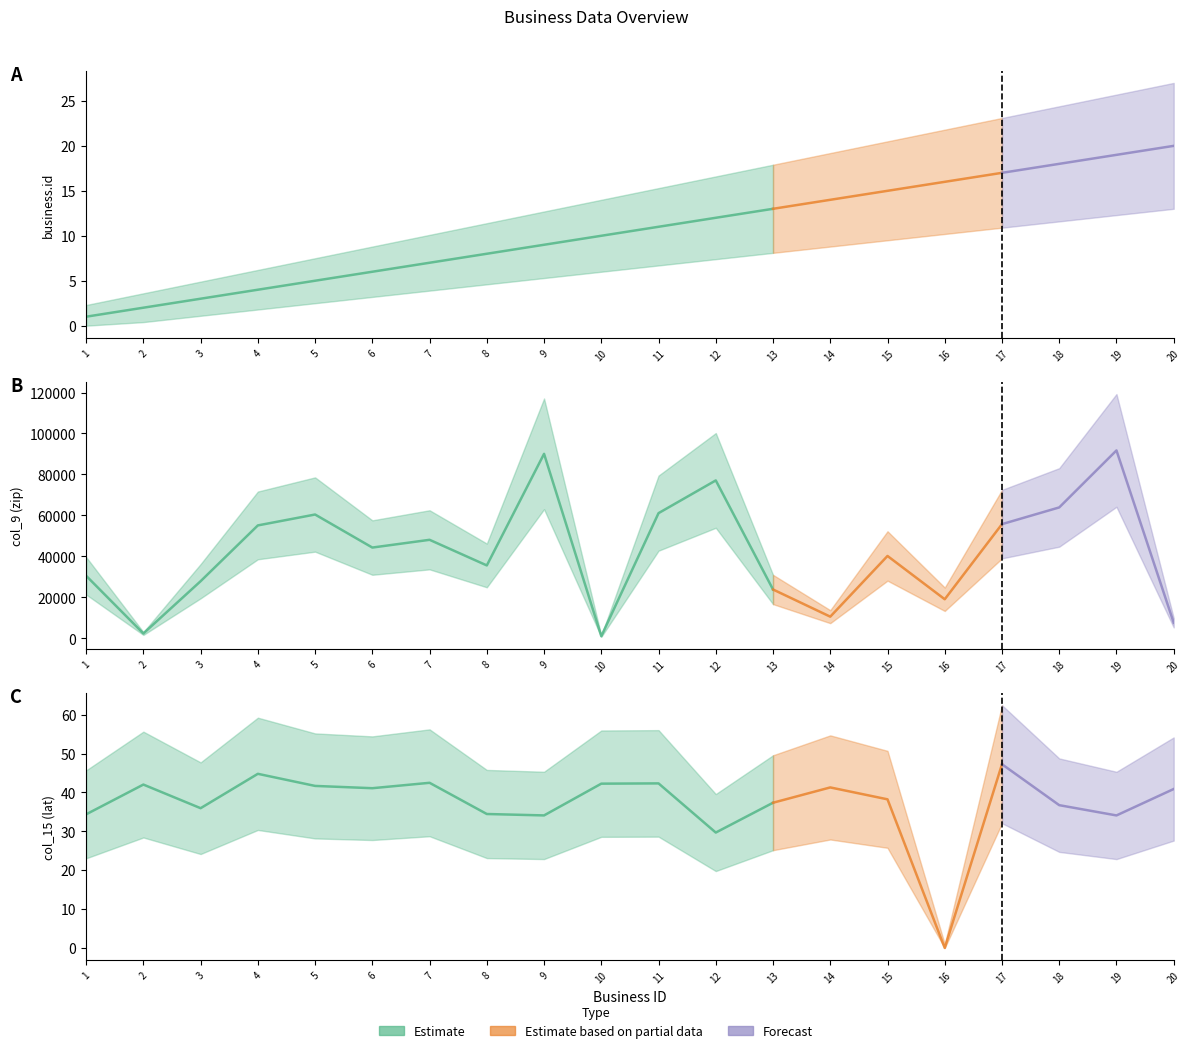

At which label is col_9 (zip) closest to 46378?

7